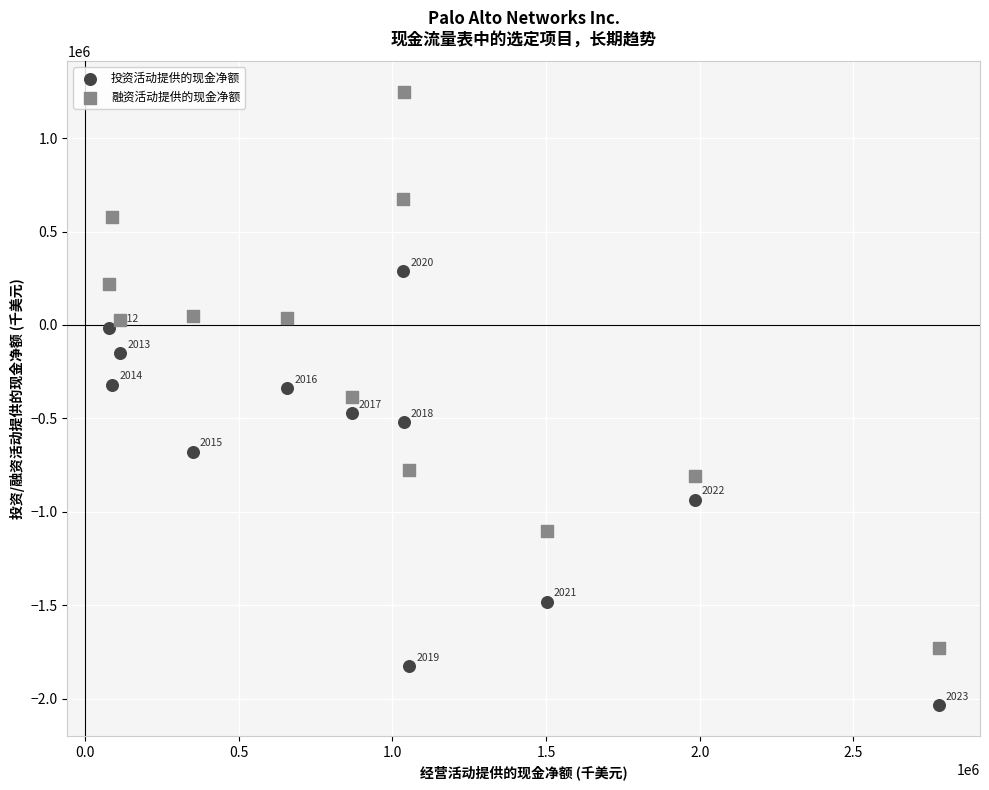

What are all the series names shown in the legend?

投资活动提供的现金净额, 融资活动提供的现金净额